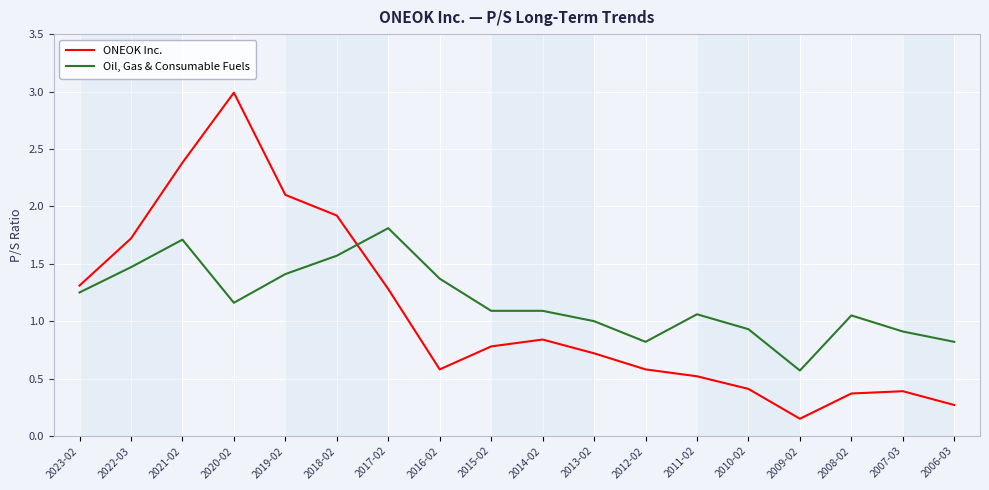

Which series changed the most between 2015-02 and 2010-02?

ONEOK Inc.